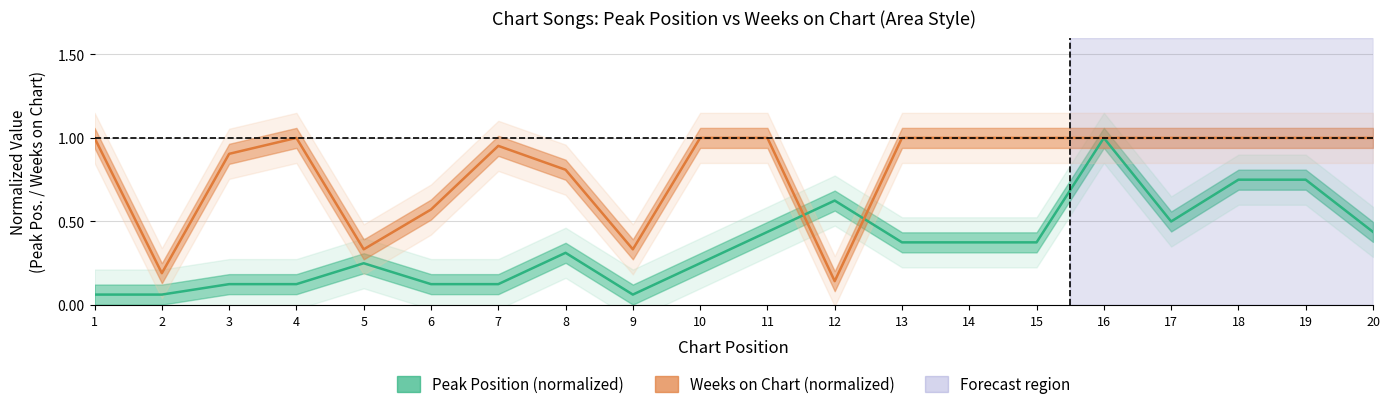

How many interior local peaks does the Peak Position series have?

4